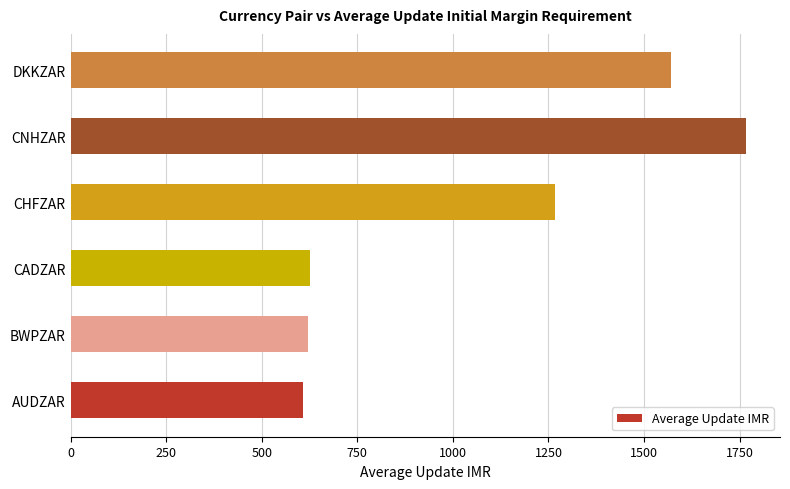

The value at CHFZAR is 1653.0. True or false?

False